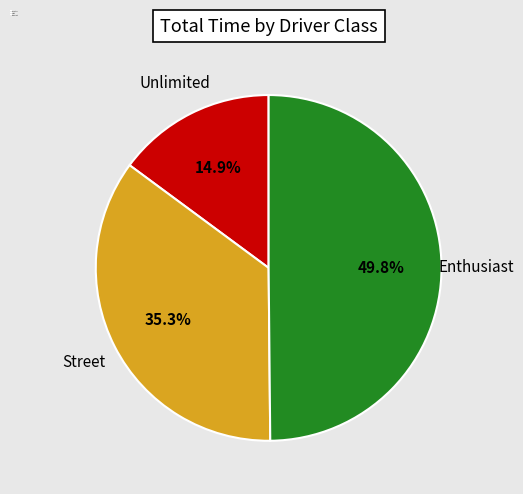

Between Enthusiast and Unlimited, which is larger?

Enthusiast